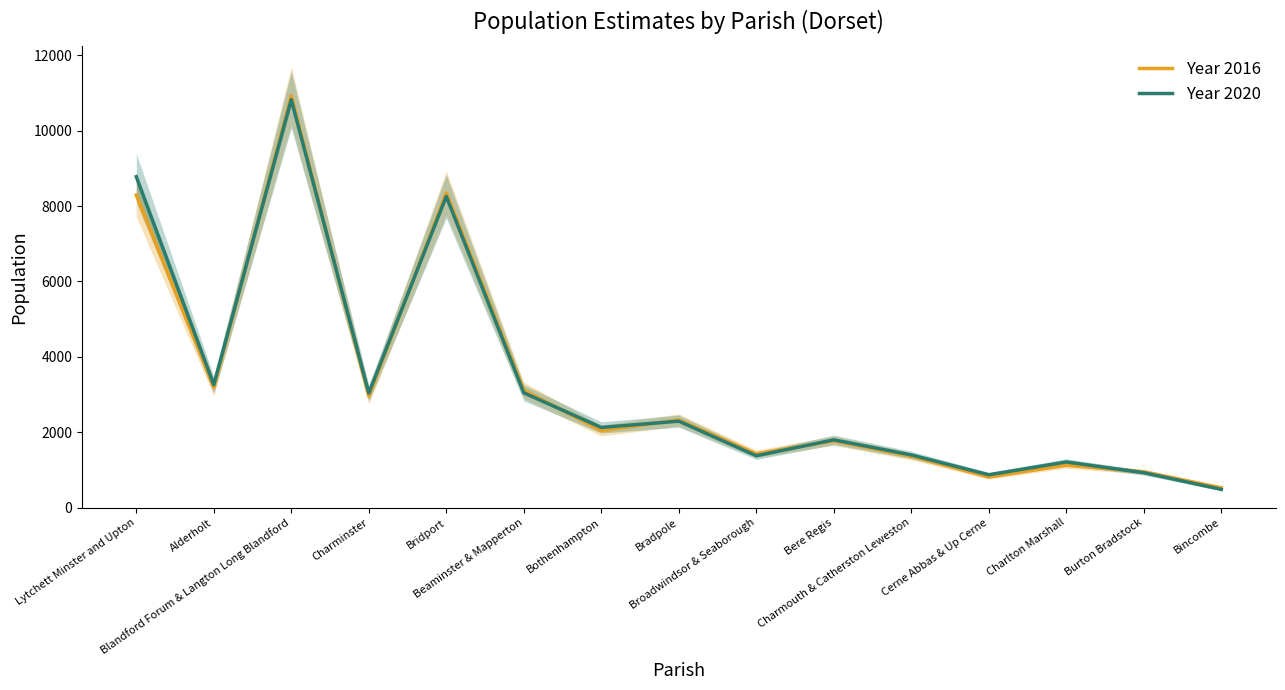

What is the difference between the Year 2020 values at Lytchett Minster and Upton and Alderholt?

5518